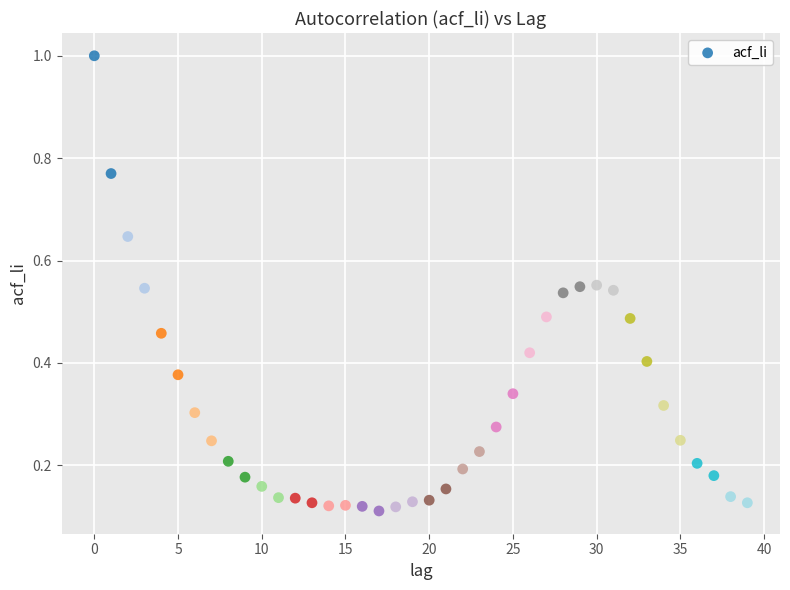

What is the range of Y values (max minus min)?

0.9